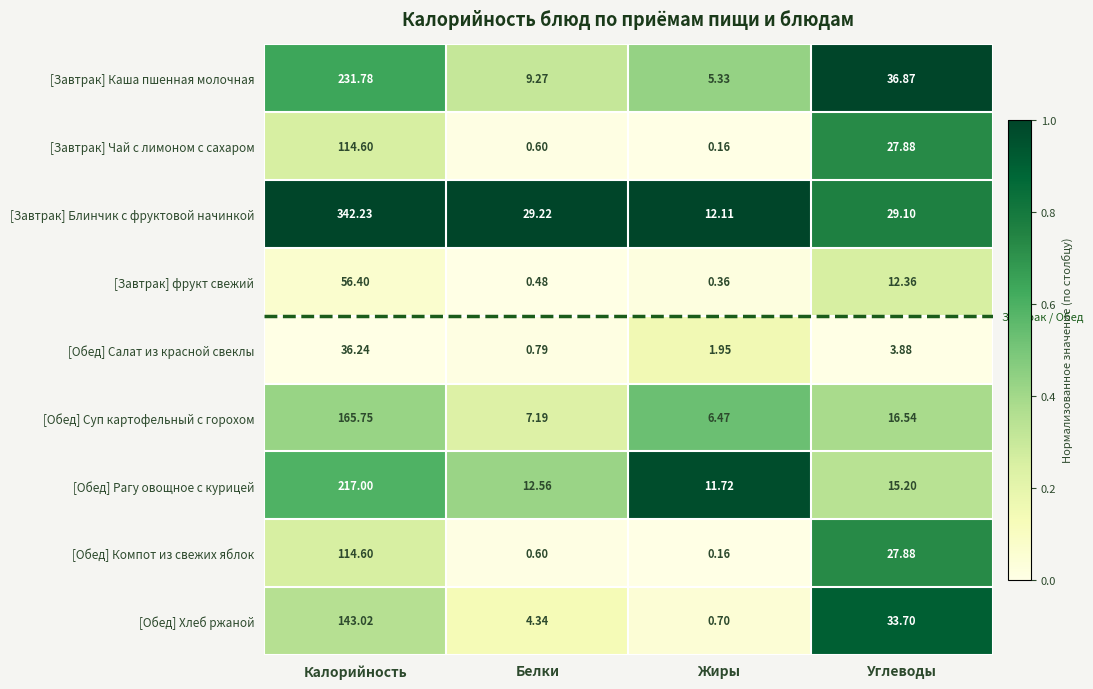

Which series has the largest range (max minus min)?

[Завтрак] Блинчик с фруктовой начинкой